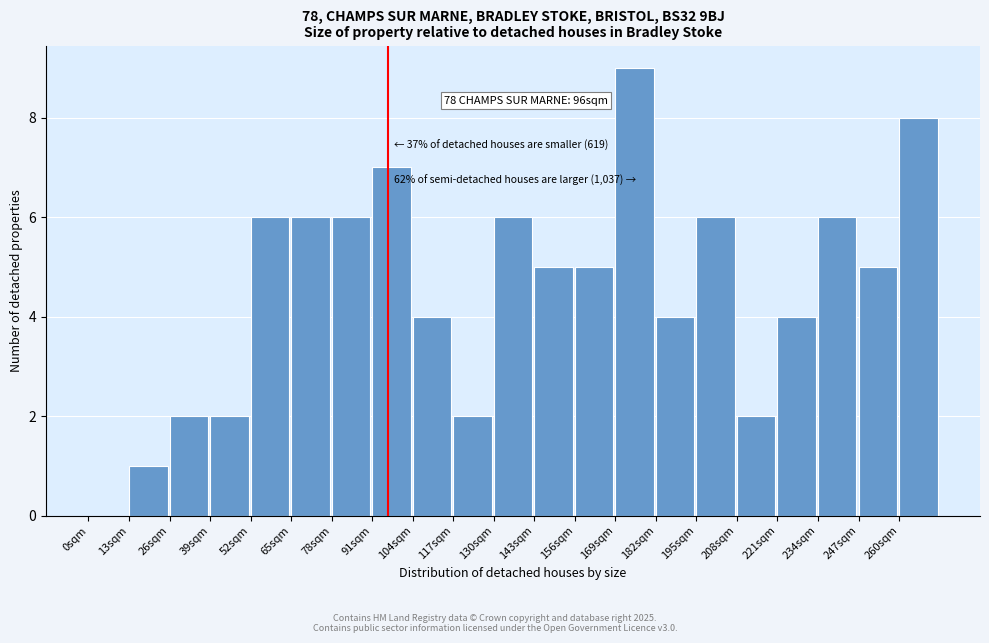

Which range on the x-axis has the tallest bar?

169 to 182